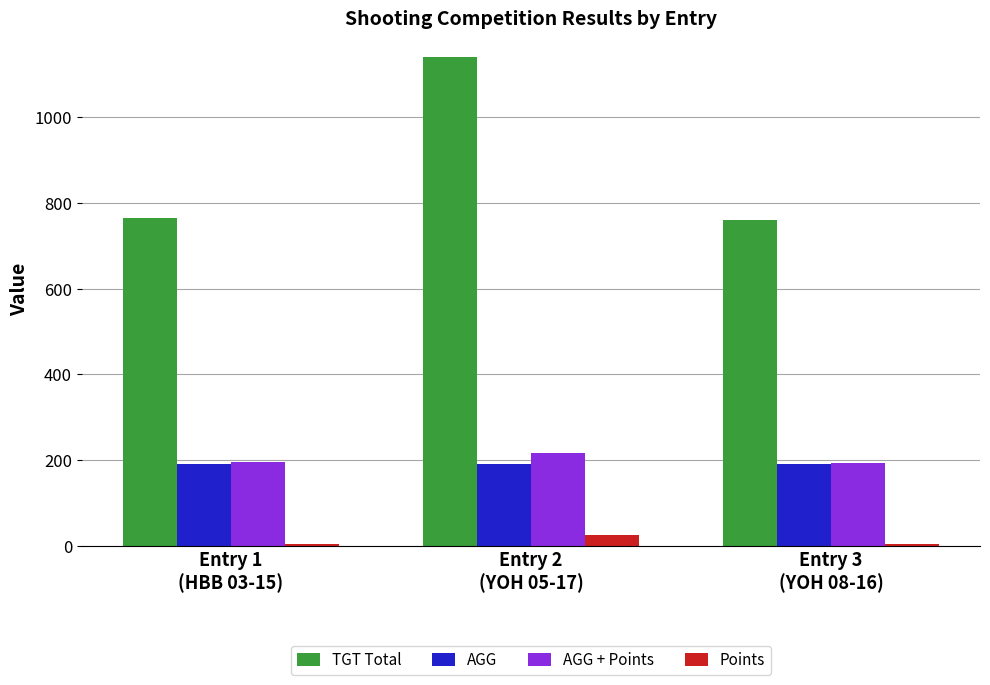

What is the difference between the maximum and minimum values in the Points series?

22.0